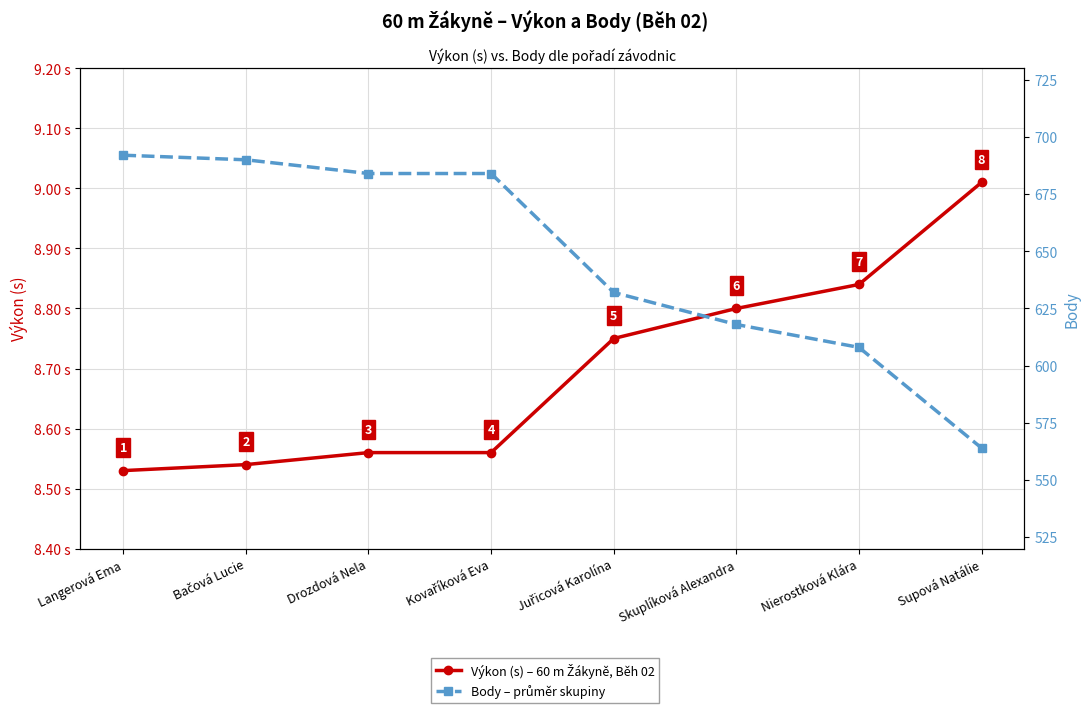

Reading left to right, transcribe all the data shown in this chart.

Výkon (s) – 60 m Žákyně, Běh 02: Langerová Ema=8.5	Bačová Lucie=8.5	Drozdová Nela=8.6	Kovaříková Eva=8.6	Juřicová Karolína=8.8	Skuplíková Alexandra=8.8	Nierostková Klára=8.8	Supová Natálie=9.0
Body – průměr skupiny: Langerová Ema=692.0	Bačová Lucie=690.0	Drozdová Nela=684.0	Kovaříková Eva=684.0	Juřicová Karolína=632.0	Skuplíková Alexandra=618.0	Nierostková Klára=608.0	Supová Natálie=564.0